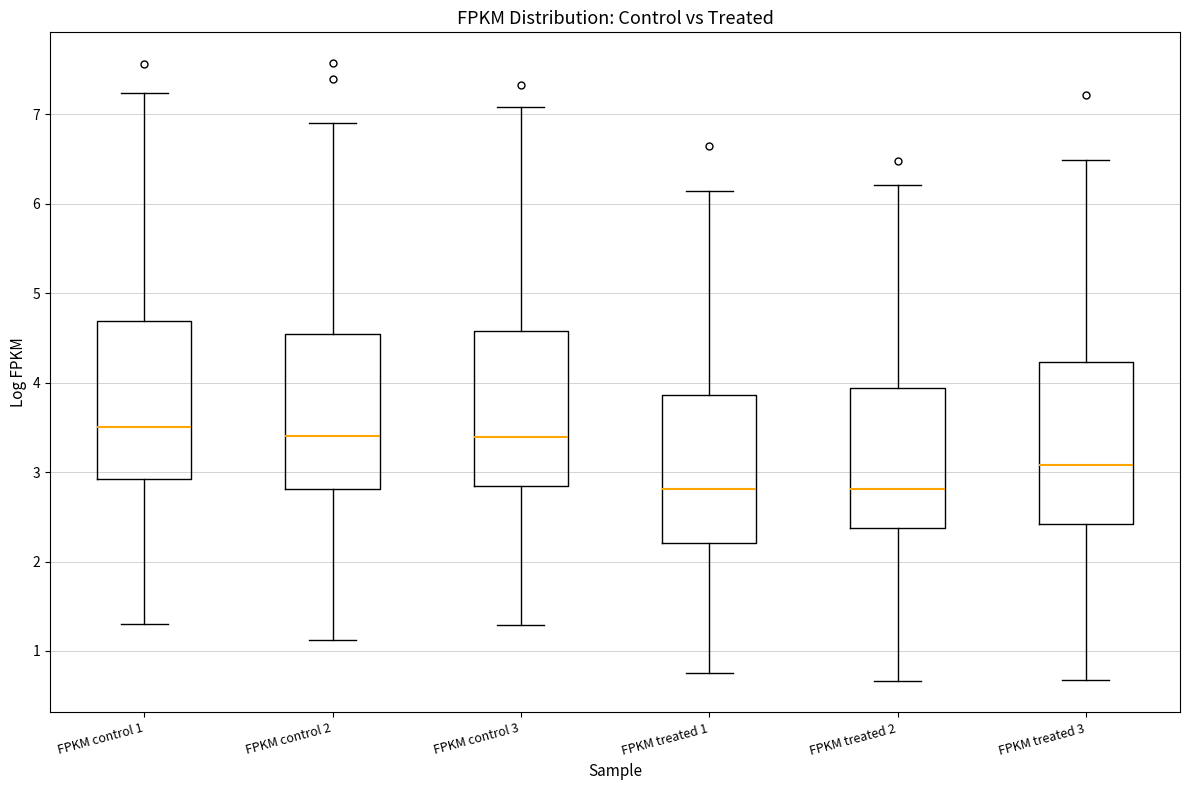

Where is the upper edge of the box for FPKM control 1 on the y-axis? The values are not printed on the chart, so give them approximately, as read against the axis.

4.7